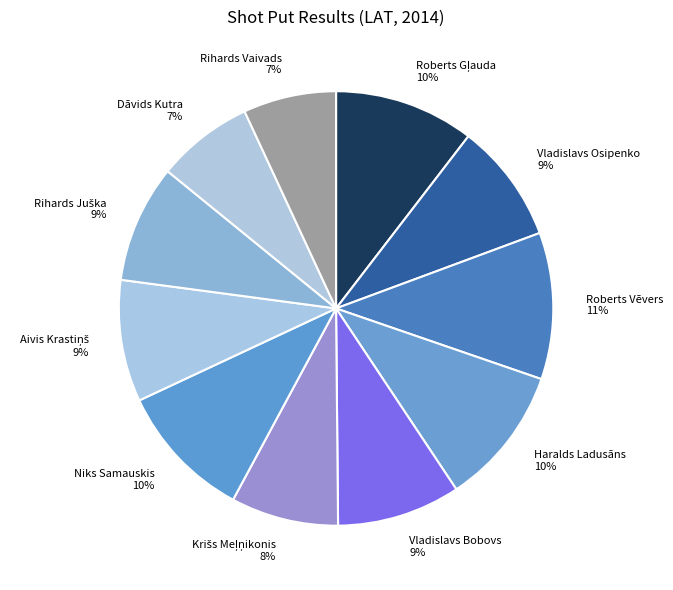

What percentage is the Dāvids Kutra slice, to the nearest percent?

7%